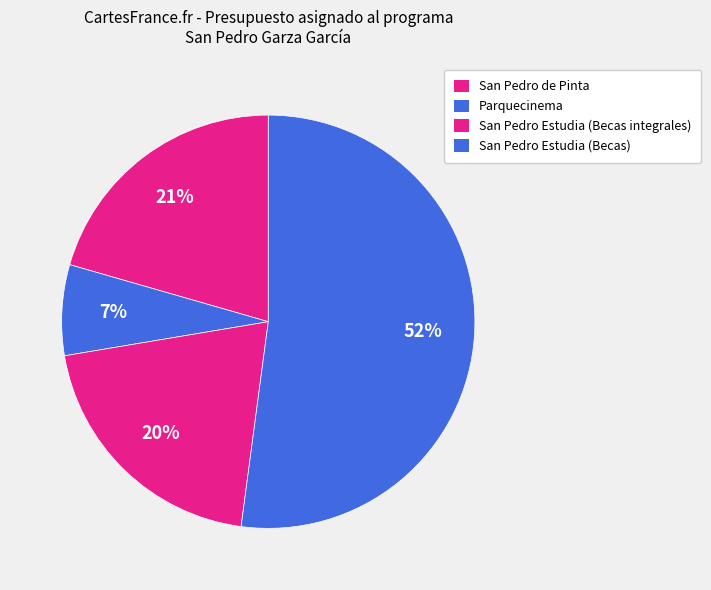

Is there any slice that represents more than half of the pie?

Yes